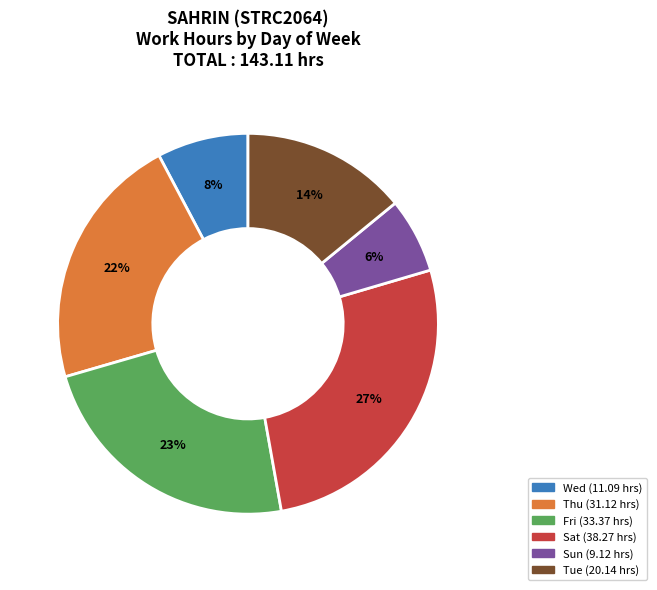

To the nearest percent, what is the average slice percentage?

17%